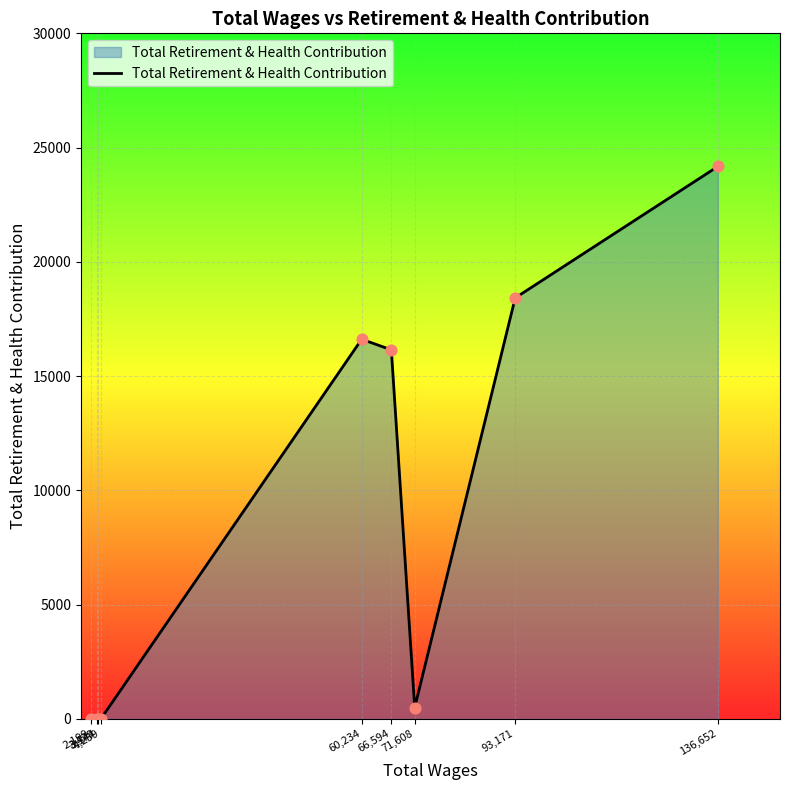

What is the change in value from 66,594 to 136,652?

+8024